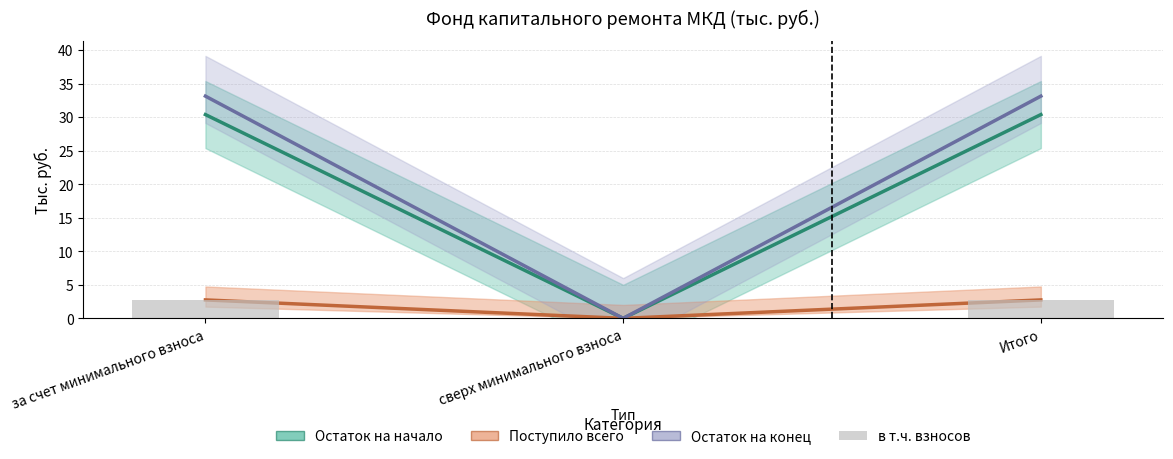

Which label corresponds to the smallest value in the chart?

сверх минимального взноса